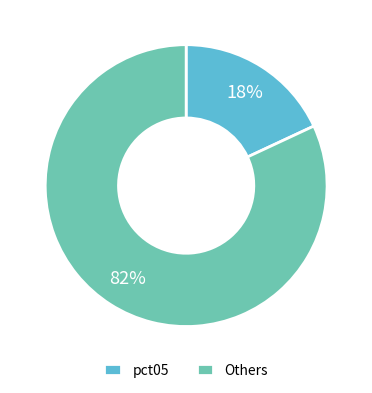

To the nearest percent, what is the difference between the largest and smallest slice percentages?

64%